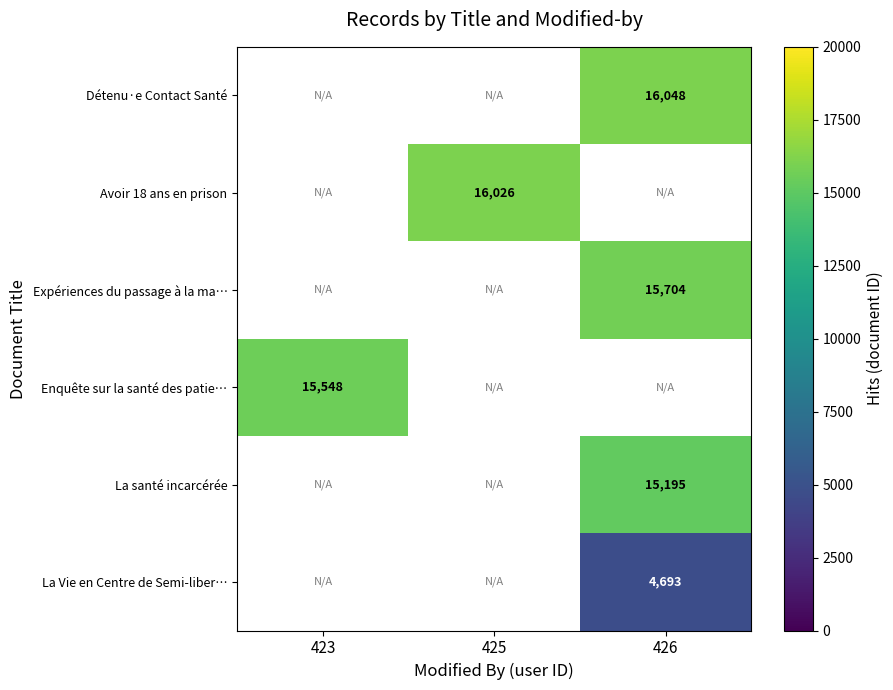

True or false: La Vie en Centre de Semi-liber… has a value of 7230 at 426.

False